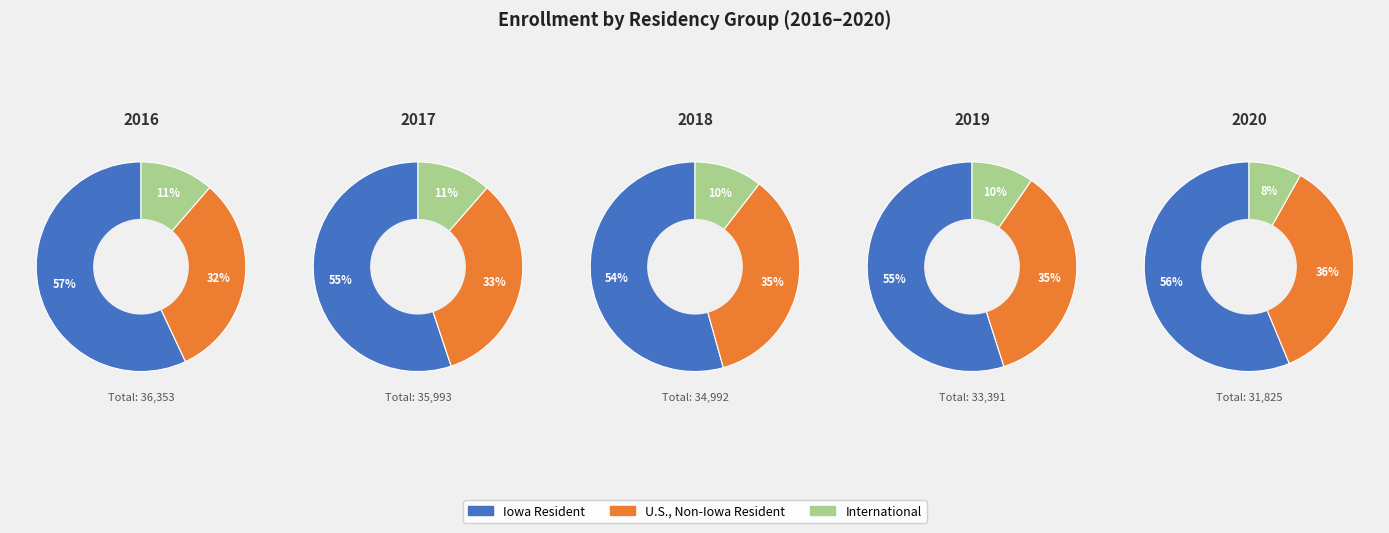

Is it true that Iowa Resident is 56% of the pie?

True